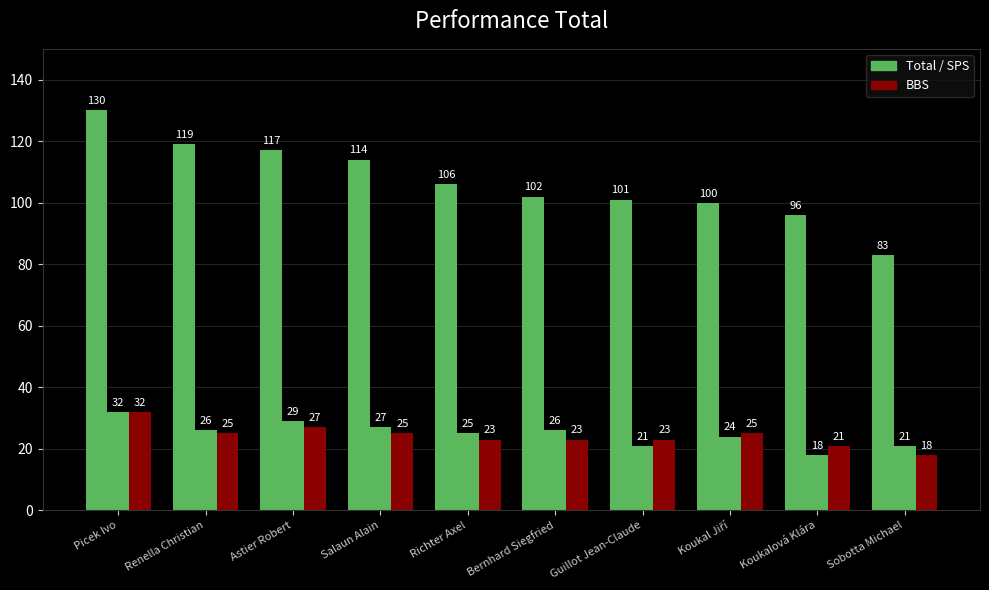

Reading right to left, transcribe all the data shown in this chart.

Total: Sobotta Michael=83	Koukalová Klára=96	Koukal Jiří=100	Guillot Jean-Claude=101	Bernhard Siegfried=102	Richter Axel=106	Salaun Alain=114	Astier Robert=117	Renella Christian=119	Picek Ivo=130
SPS: Sobotta Michael=21	Koukalová Klára=18	Koukal Jiří=24	Guillot Jean-Claude=21	Bernhard Siegfried=26	Richter Axel=25	Salaun Alain=27	Astier Robert=29	Renella Christian=26	Picek Ivo=32
BBS: Sobotta Michael=18	Koukalová Klára=21	Koukal Jiří=25	Guillot Jean-Claude=23	Bernhard Siegfried=23	Richter Axel=23	Salaun Alain=25	Astier Robert=27	Renella Christian=25	Picek Ivo=32